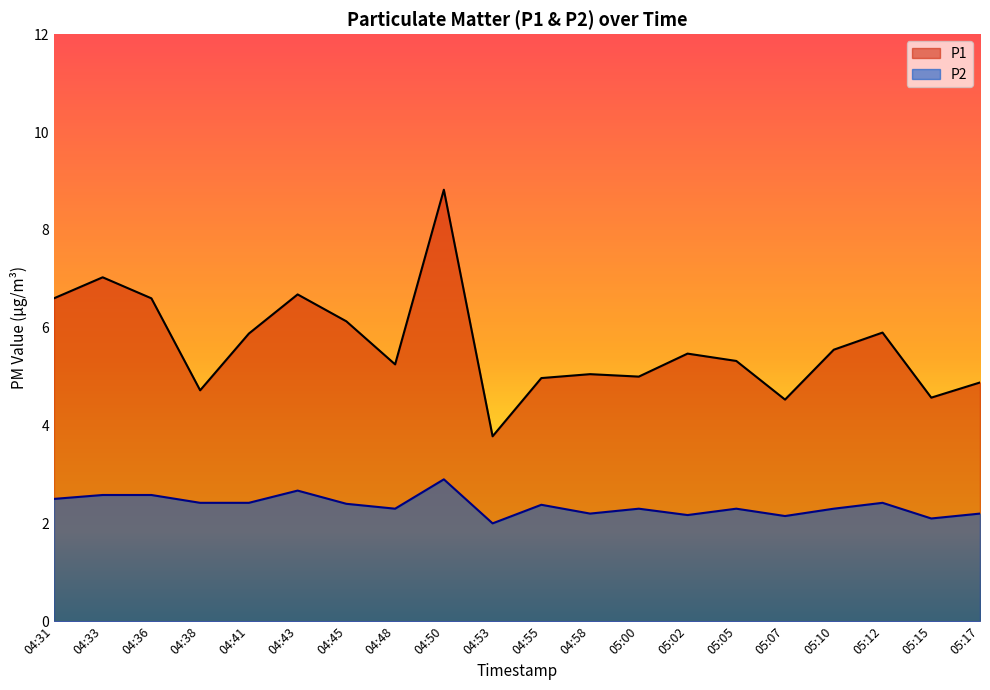

True or false: P2 has a value of 3.9 at 04:41.

False